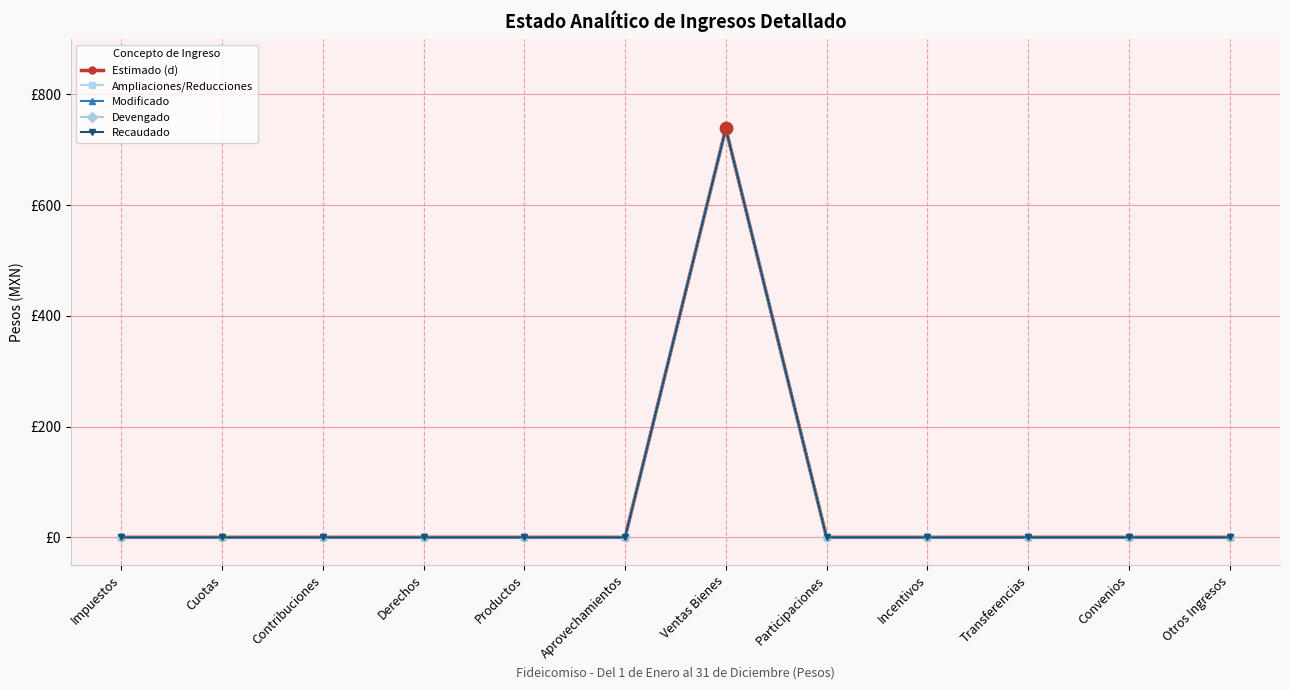

Is the value of Estimado (d) at Participaciones greater than the value of Modificado at Cuotas?

No